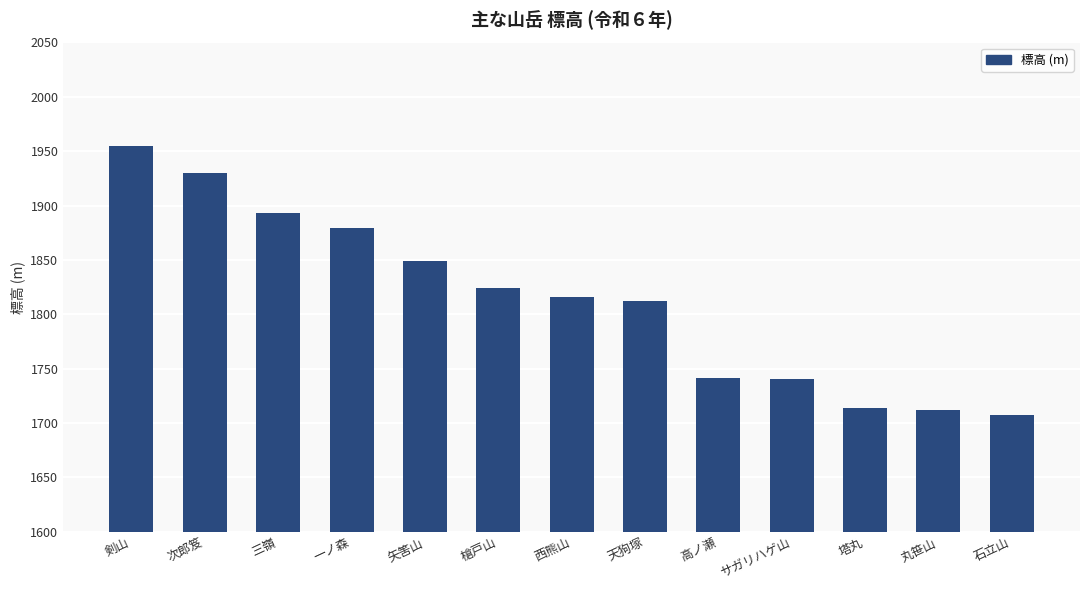

The value at 塔丸 is 1713.3. True or false?

True